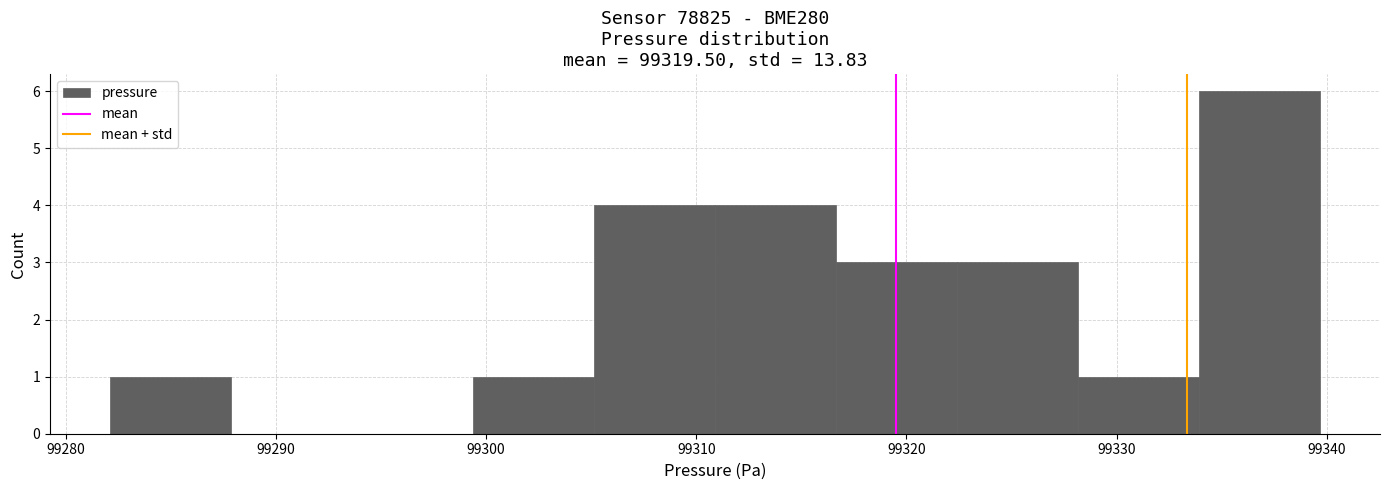

Reading left to right, transcribe this chart: for each bar, give the range it covers on the x-axis and its height. Neither the bar edges nor the heights are printed on the chart, so give them approximately, as read against the axes.

99282 to 99288: 1
99288 to 99294: 0
99294 to 99299: 0
99299 to 99305: 1
99305 to 99311: 4
99311 to 99317: 4
99317 to 99322: 3
99322 to 99328: 3
99328 to 99334: 1
99334 to 99340: 6